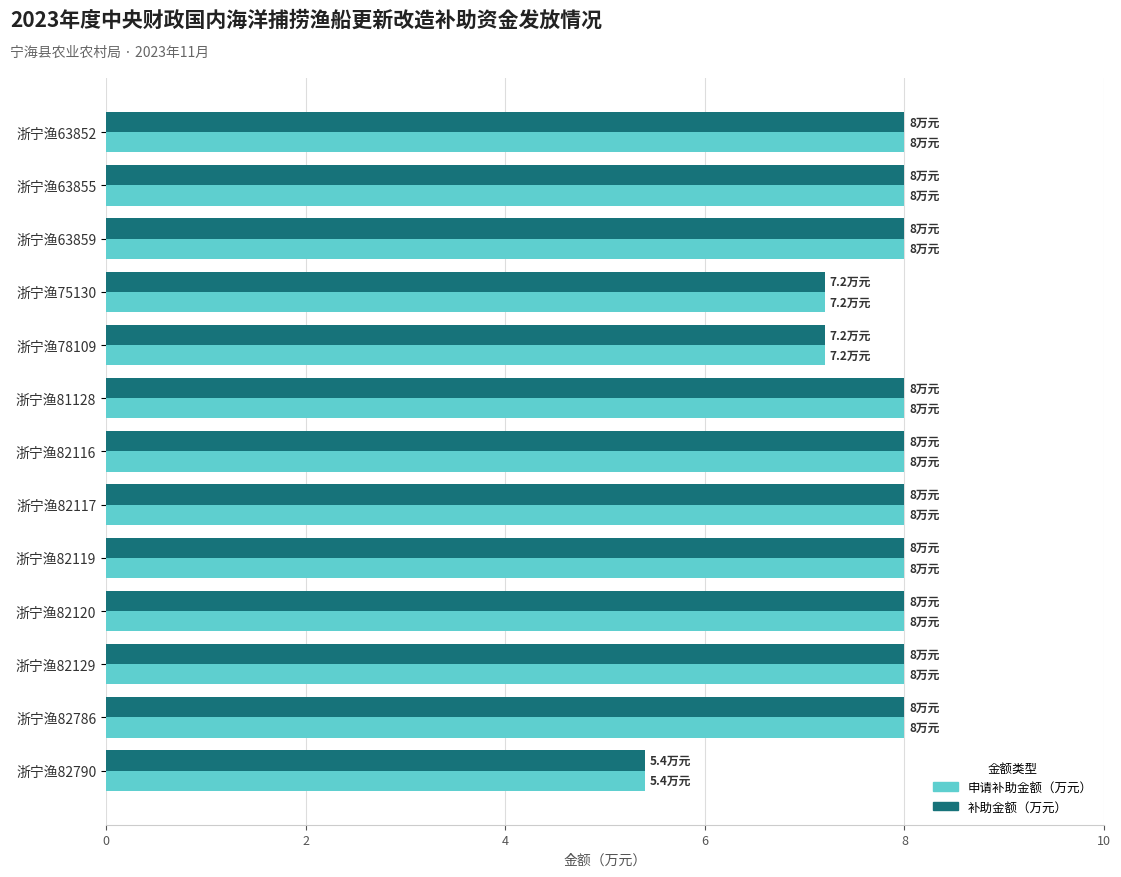

What is the sum of all 申请补助金额（万元） values?

99.8